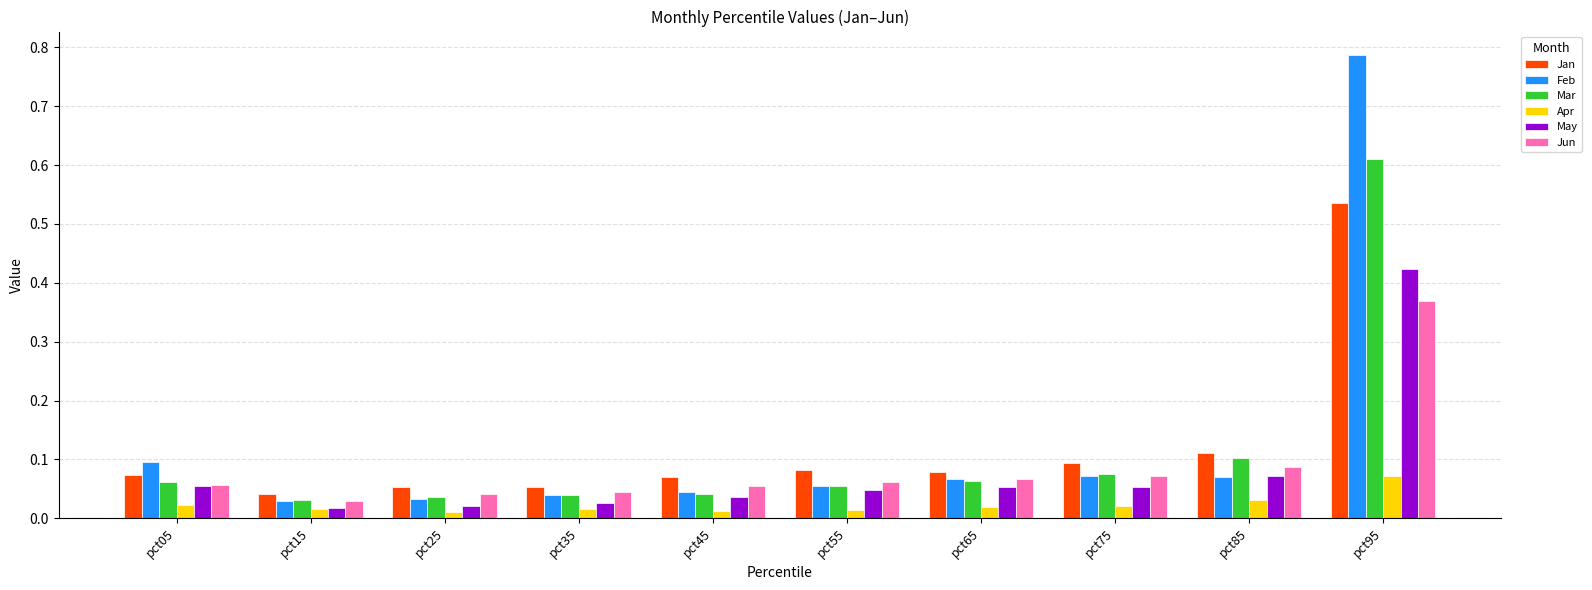

List the series in order of their peak value, lowest first.

Apr, Jun, May, Jan, Mar, Feb